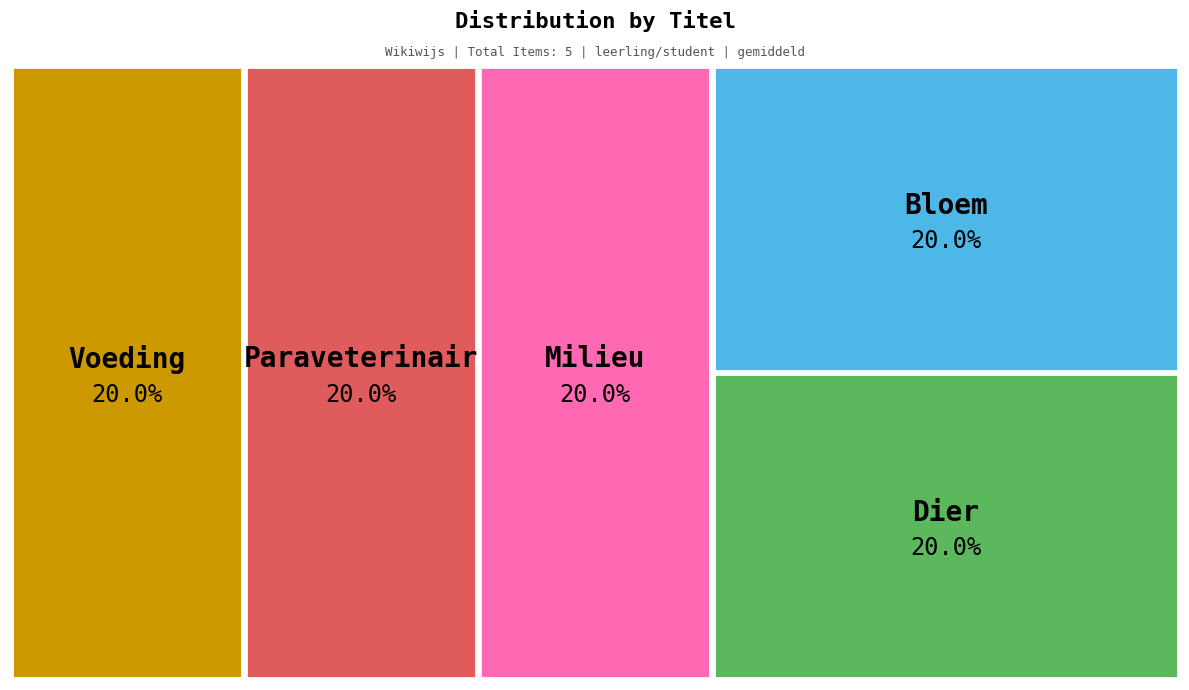

Is the sum of Paraveterinair and Milieu greater than half?

No